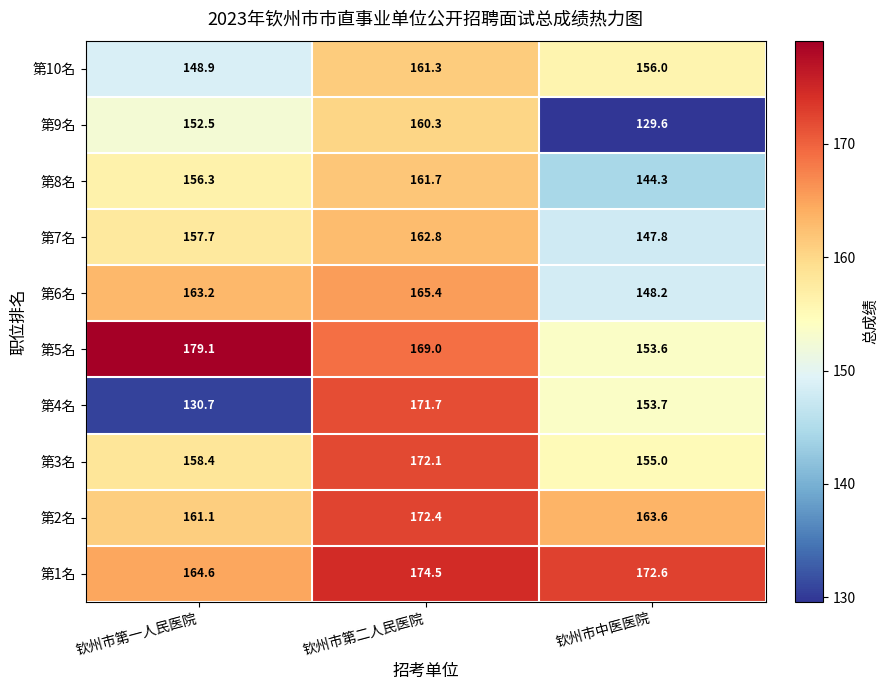

Is it true that 第10名 equals 161.3 at 钦州市第二人民医院?

True